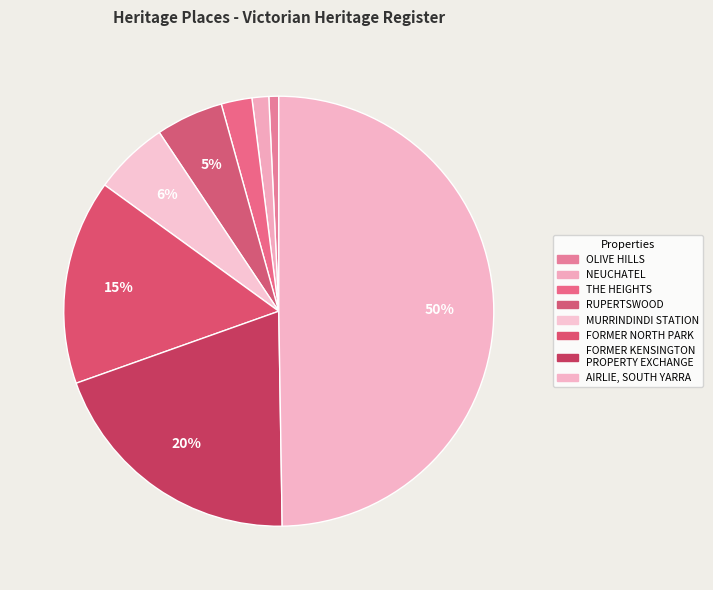

What percentage is the FORMER NORTH PARK slice, to the nearest percent?

15%